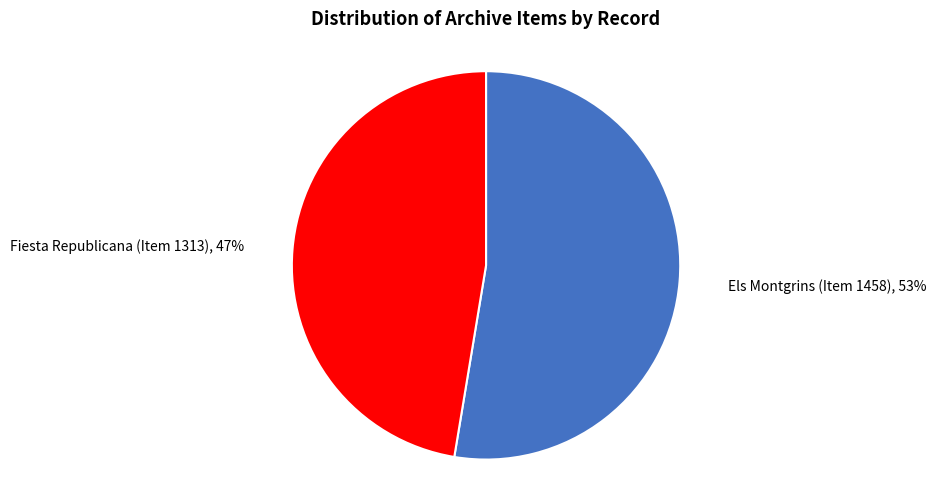

To the nearest percent, what is the average slice percentage?

50%